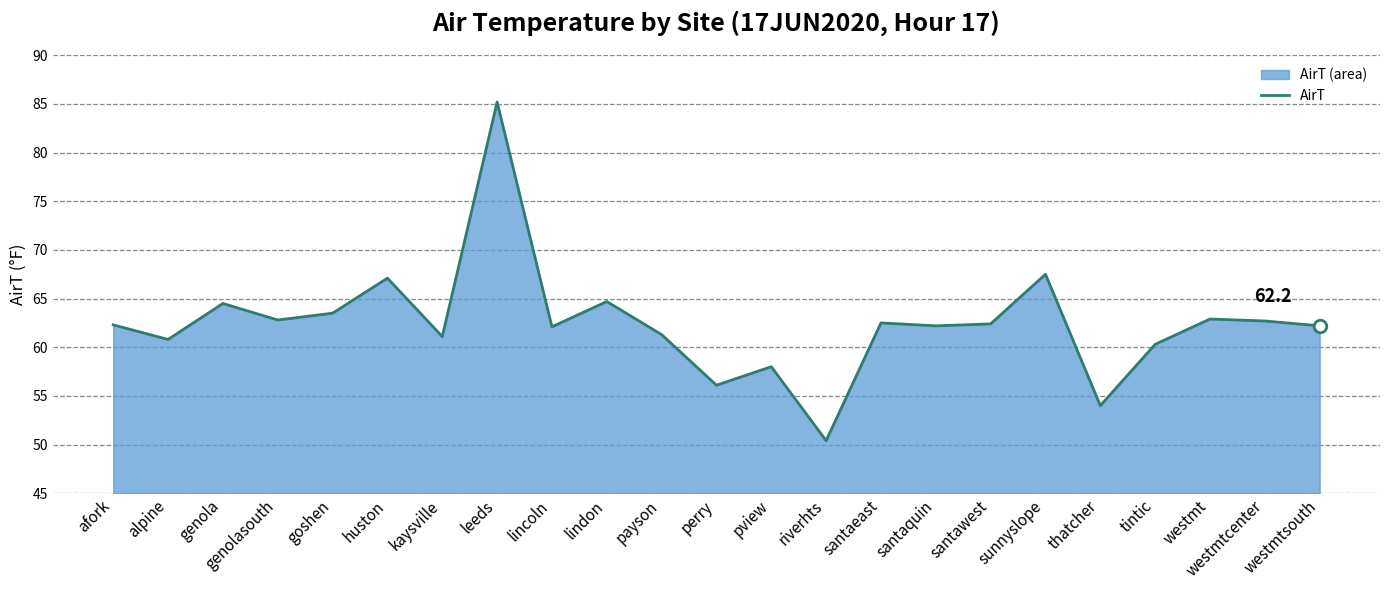

What is the change in value from genola to westmtsouth?

-2.3